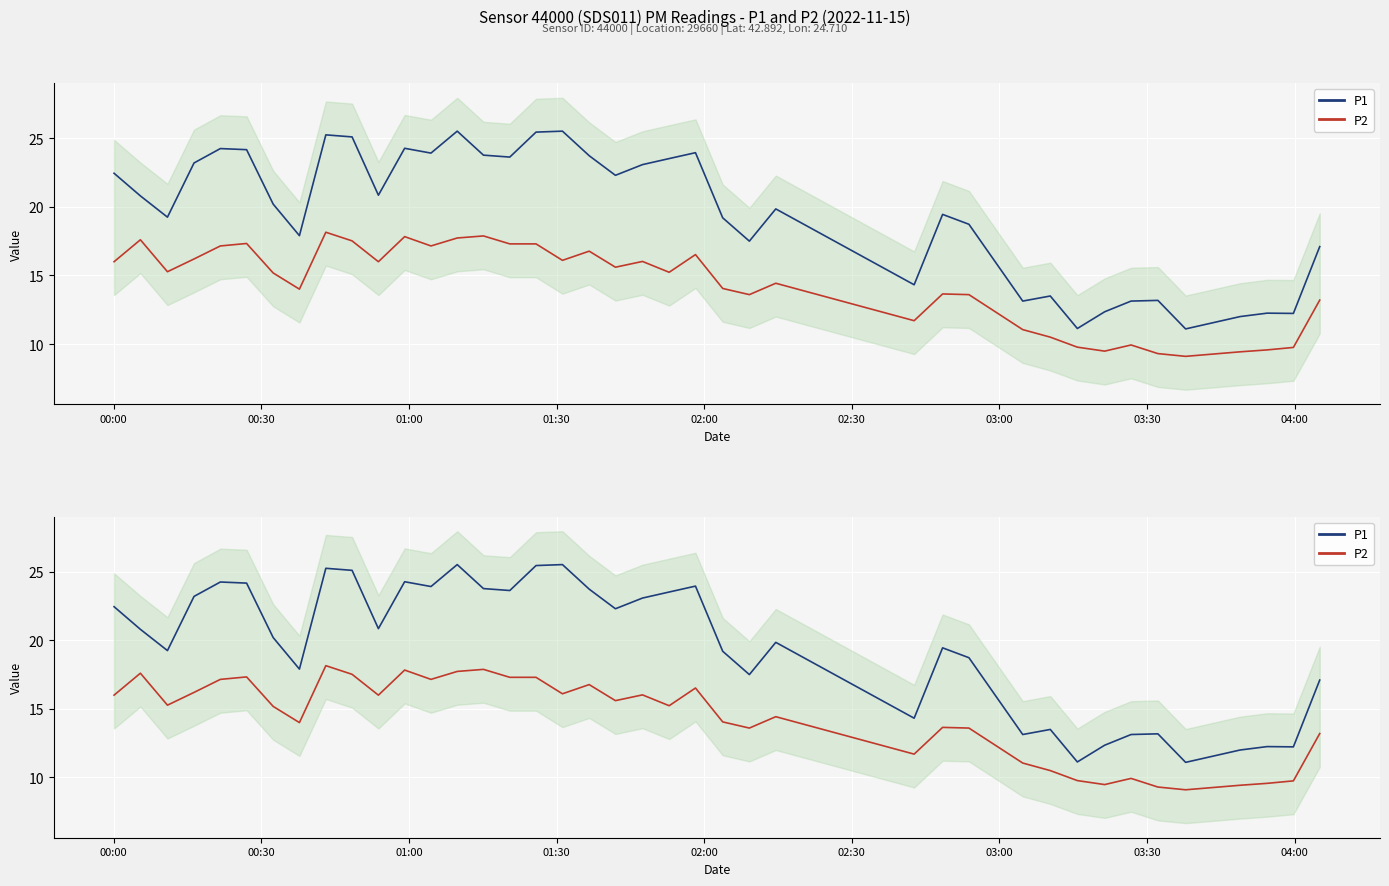

What is the value of the P2 point at the 22nd from the left?

15.2